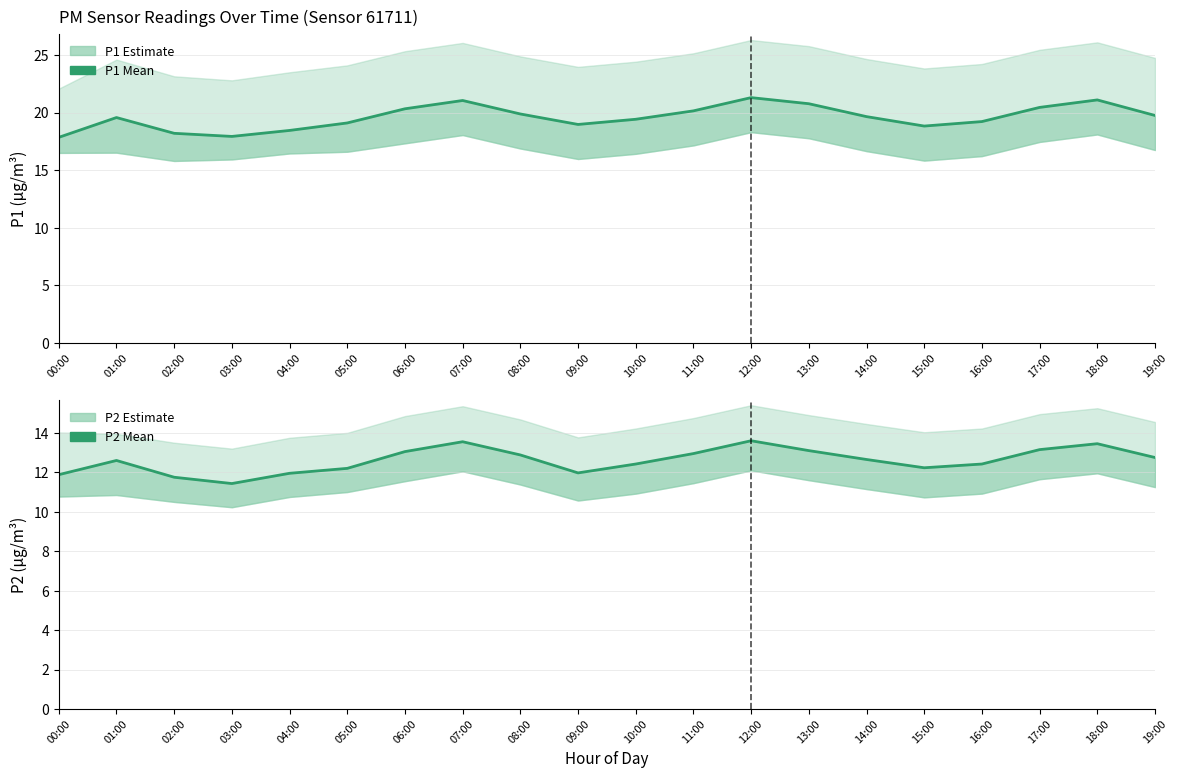

At 02:00, list the series in order from largest to smallest.

P1, P2